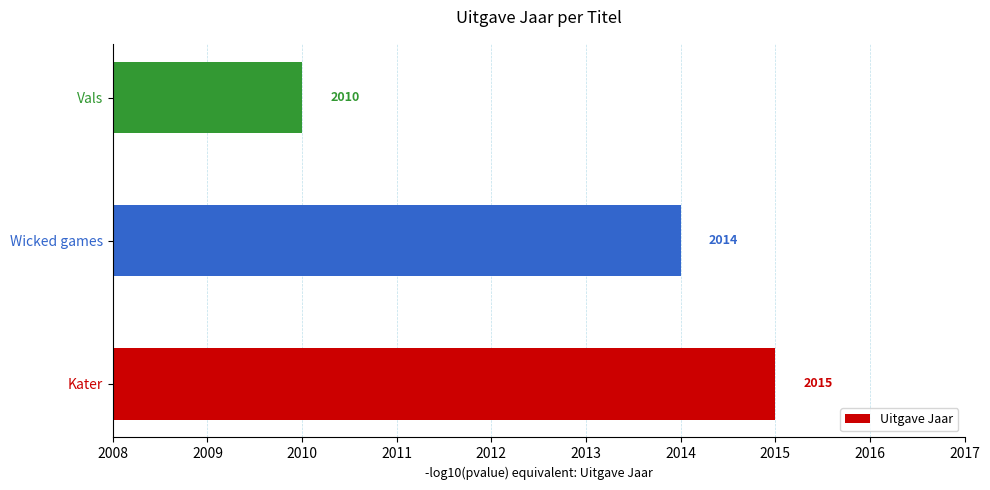

Count the values in the range 2010 to 2015.

3